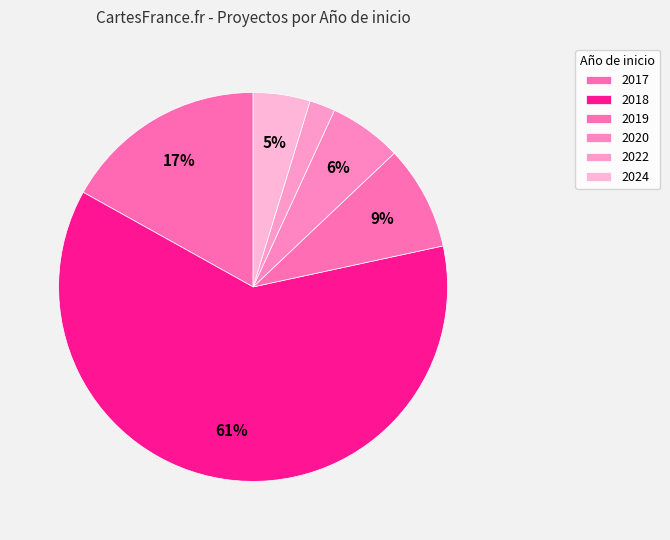

Which category has the biggest portion of the pie?

2018